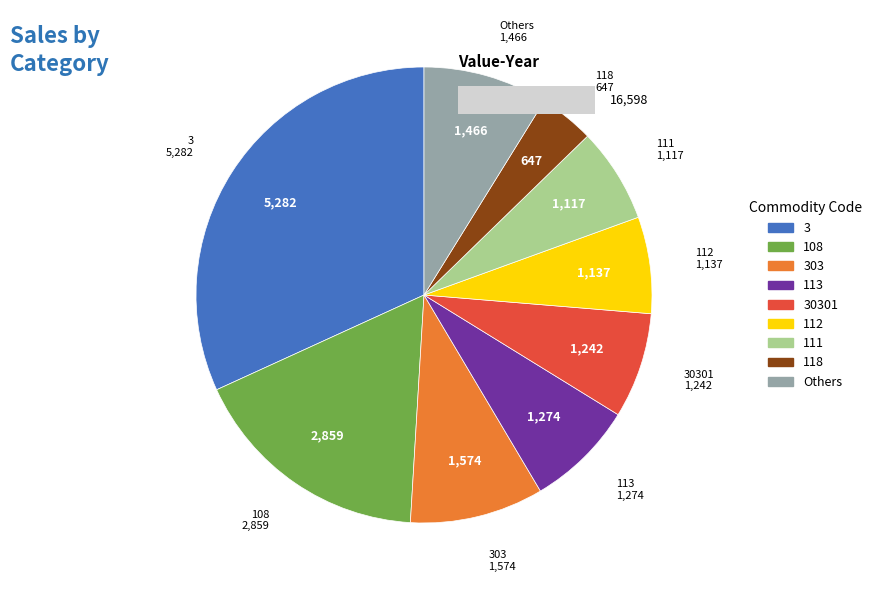

The 147 slice represents 10% of the pie. True or false?

False